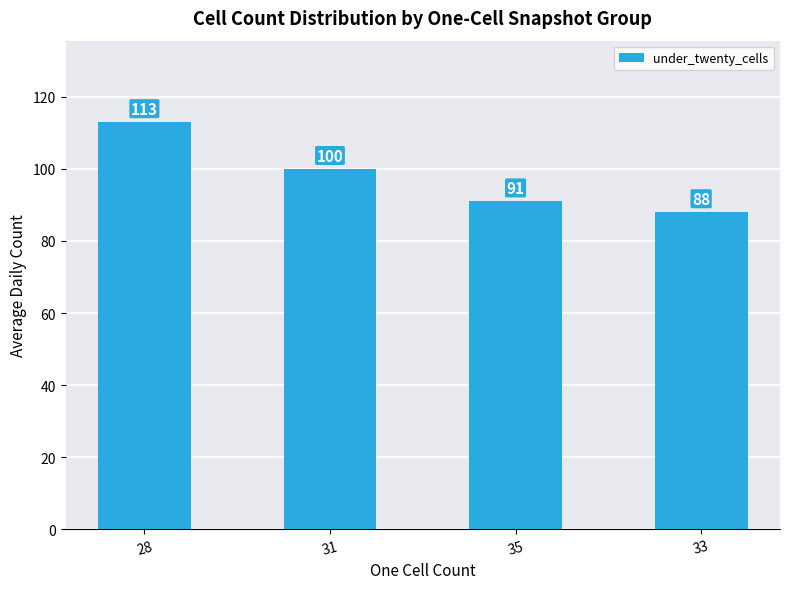

Which has a higher value, 35 or 31?

31